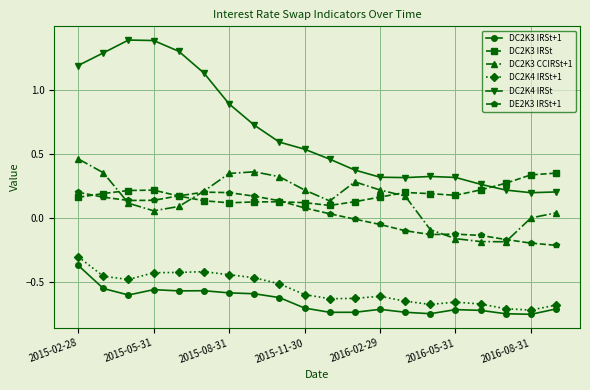

Which series has the widest spread of values?

DC2K4 IRSt